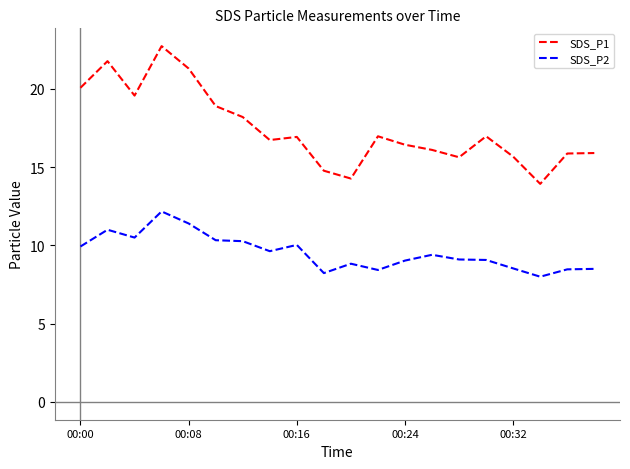

What is the difference between the maximum and minimum values in the SDS_P1 series?

8.8